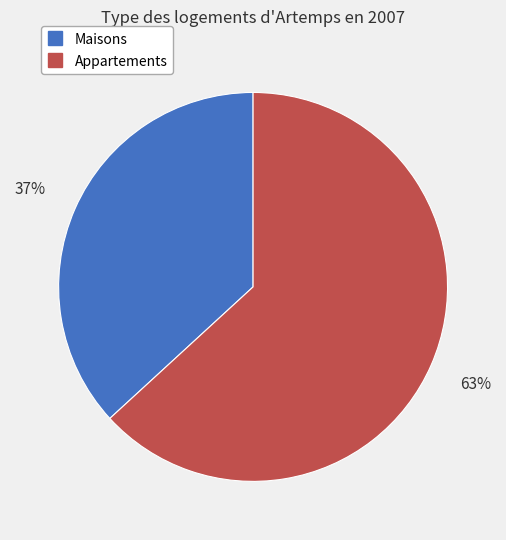

Is there any slice that represents more than half of the pie?

Yes